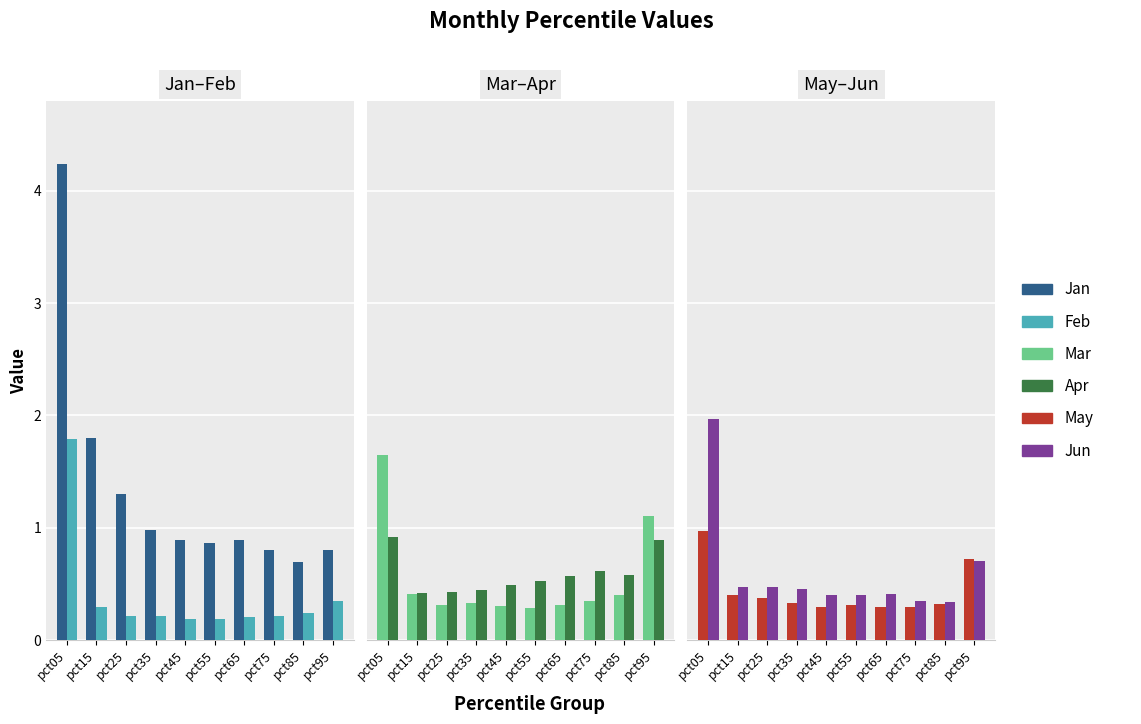

Is it true that Jun equals 0.3 at pct75?

True